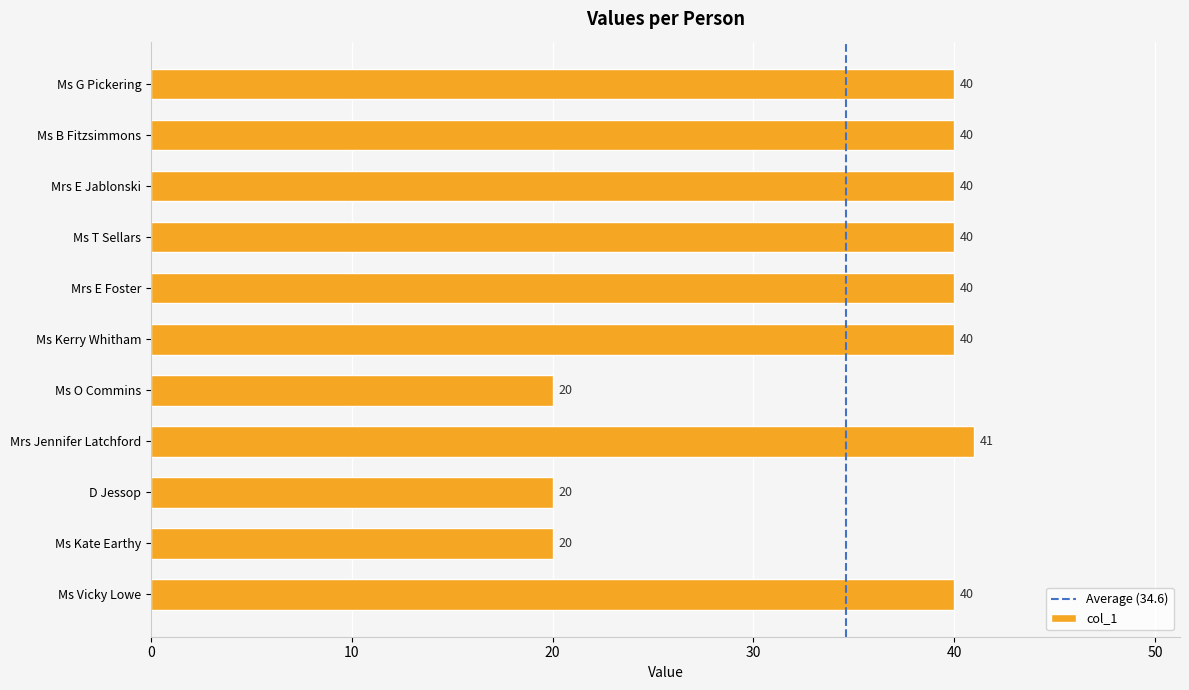

What is the sum of the values at Mrs Jennifer Latchford and Ms G Pickering?

81